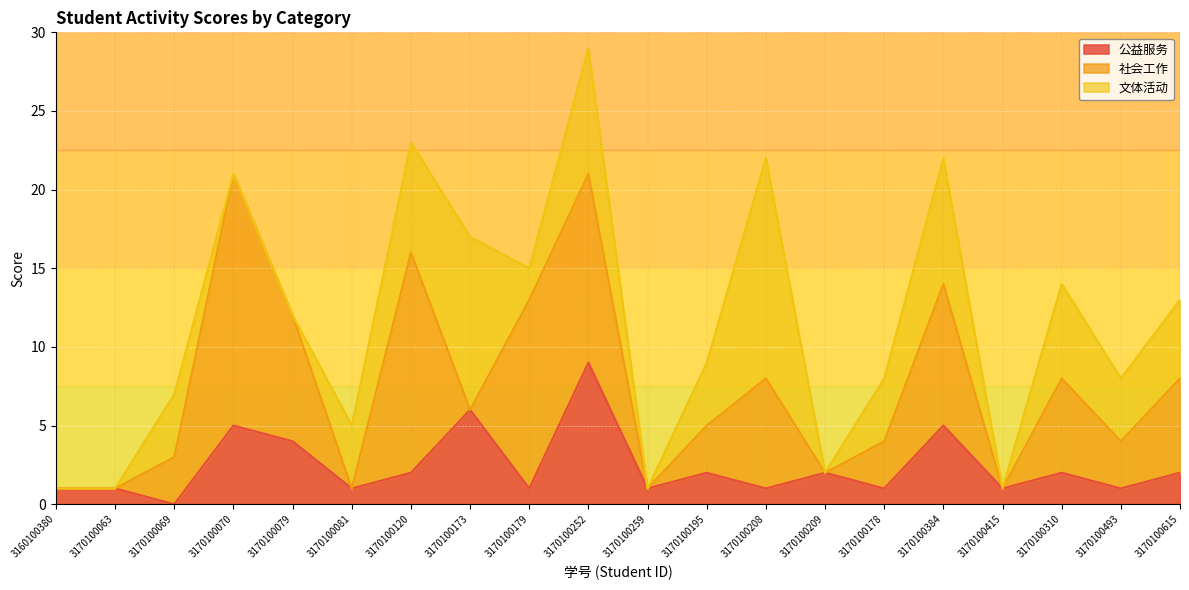

What is the spread (max minus min) of values at 3170100259?

1